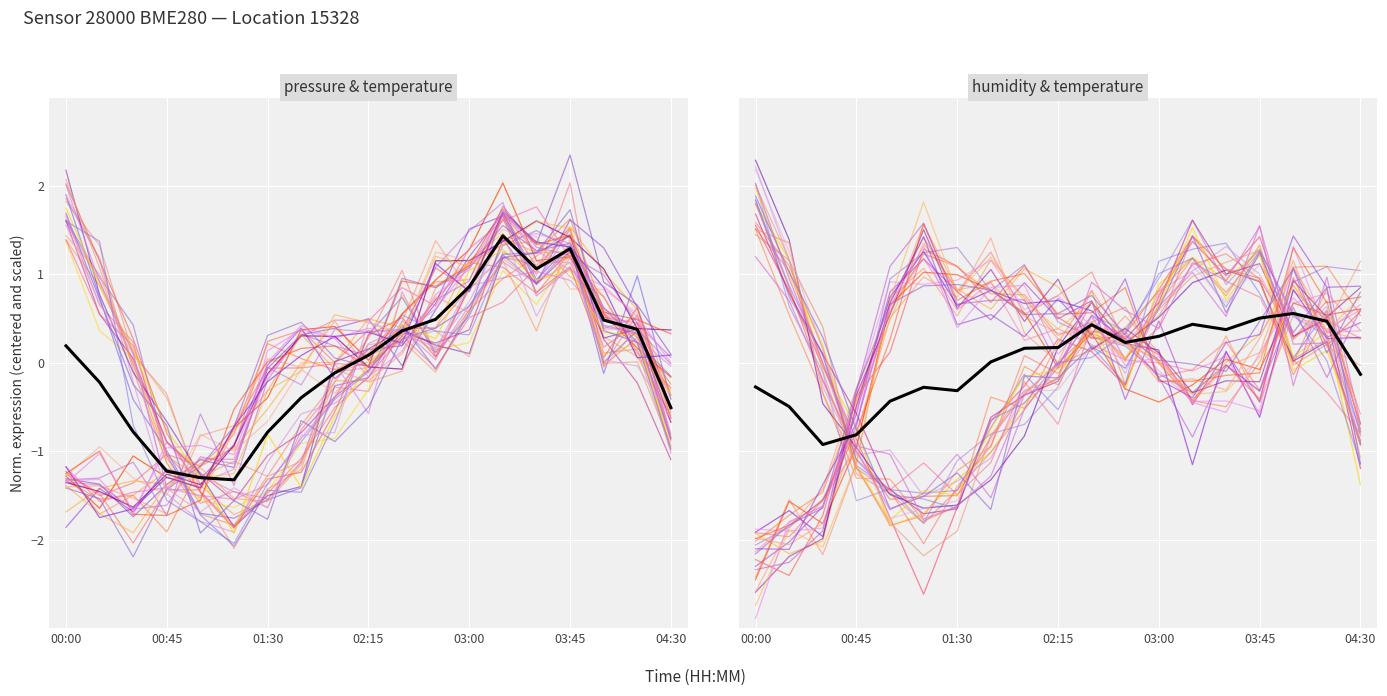

What is the total value across all series at humidity?

-3.7